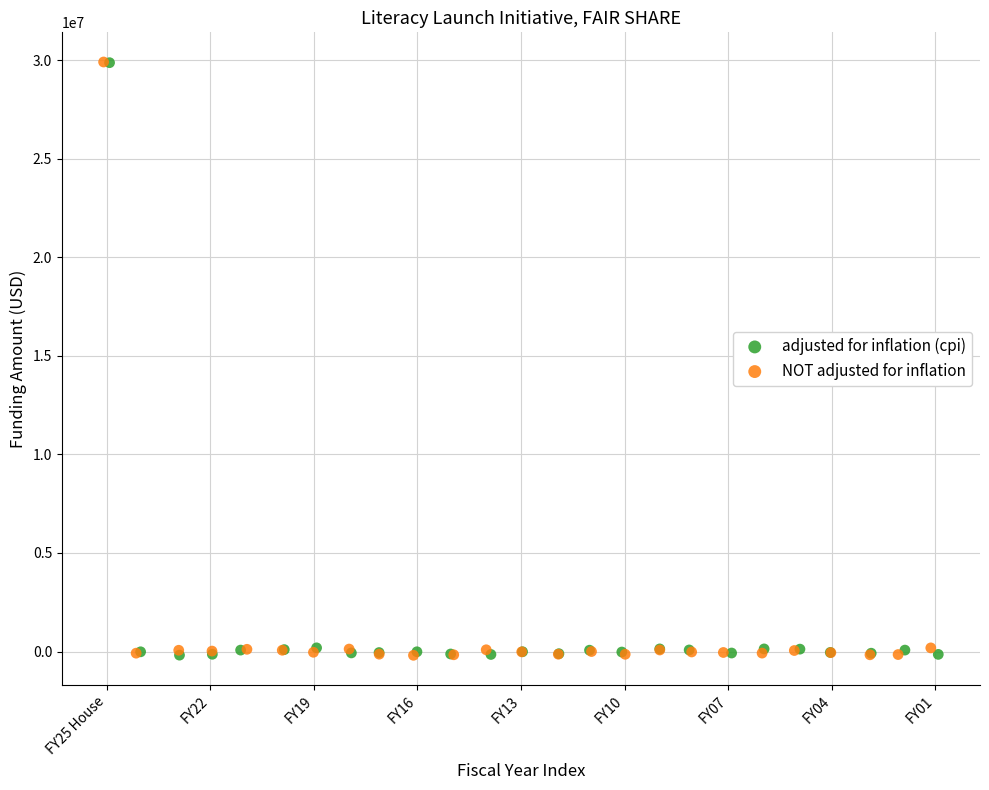

Which series has the widest spread of Y values?

NOT adjusted for inflation